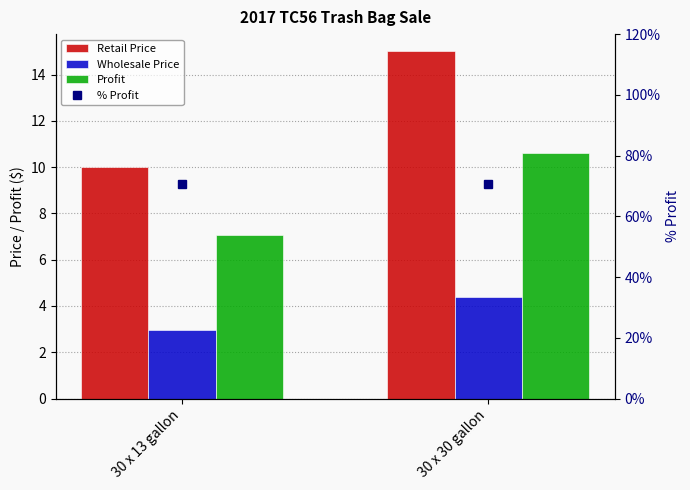

How many Retail Price values are between 10 and 15?

2